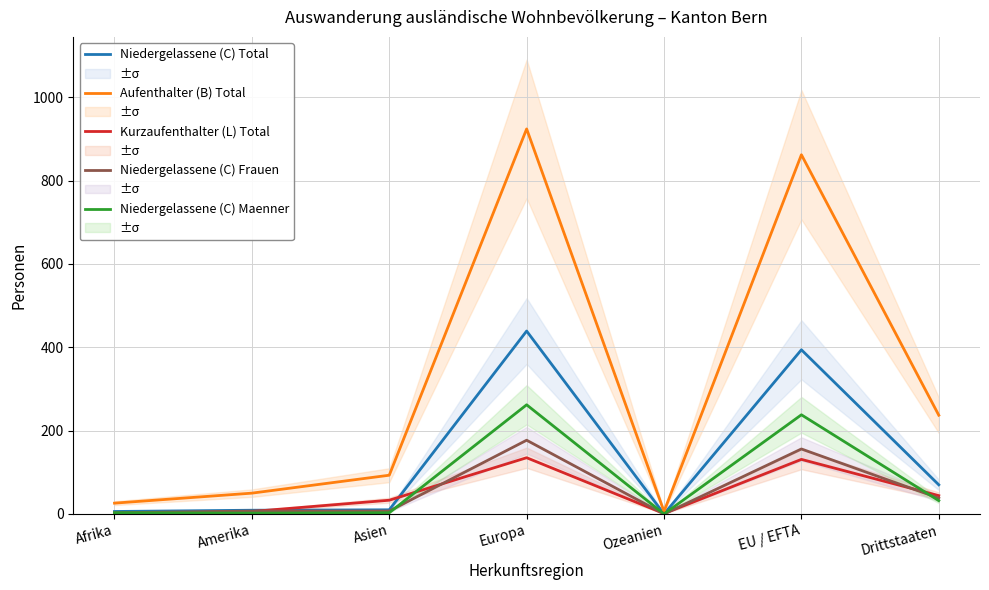

Where is the first local maximum for Kurzaufenthalter (L) Total?

Europa